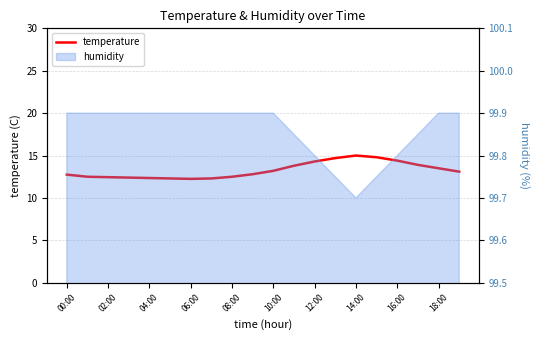

What is the ratio of the value at 19 to the value at 02:00?

1.0